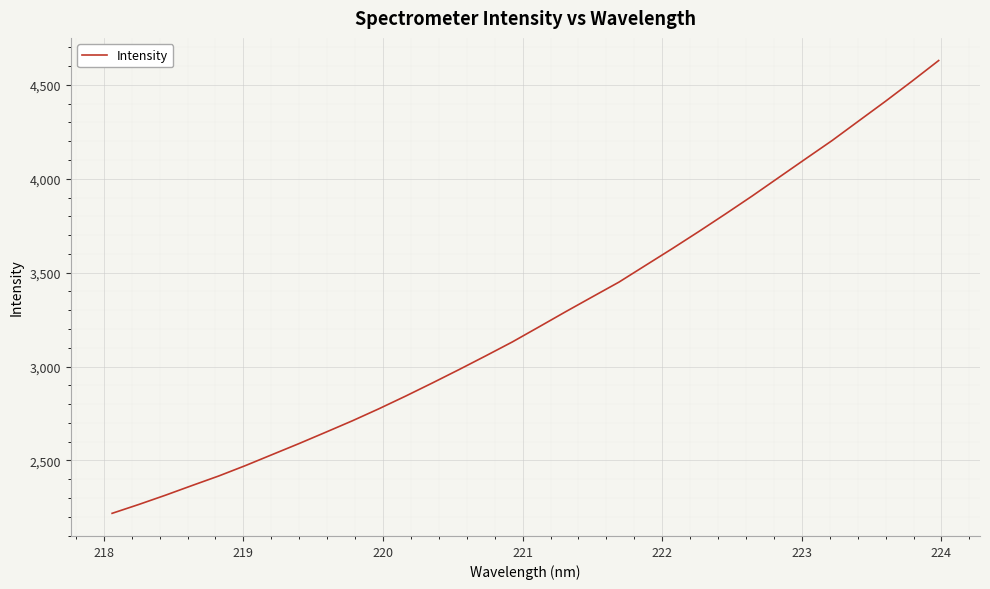

What is the difference between the maximum and minimum values?

2411.4